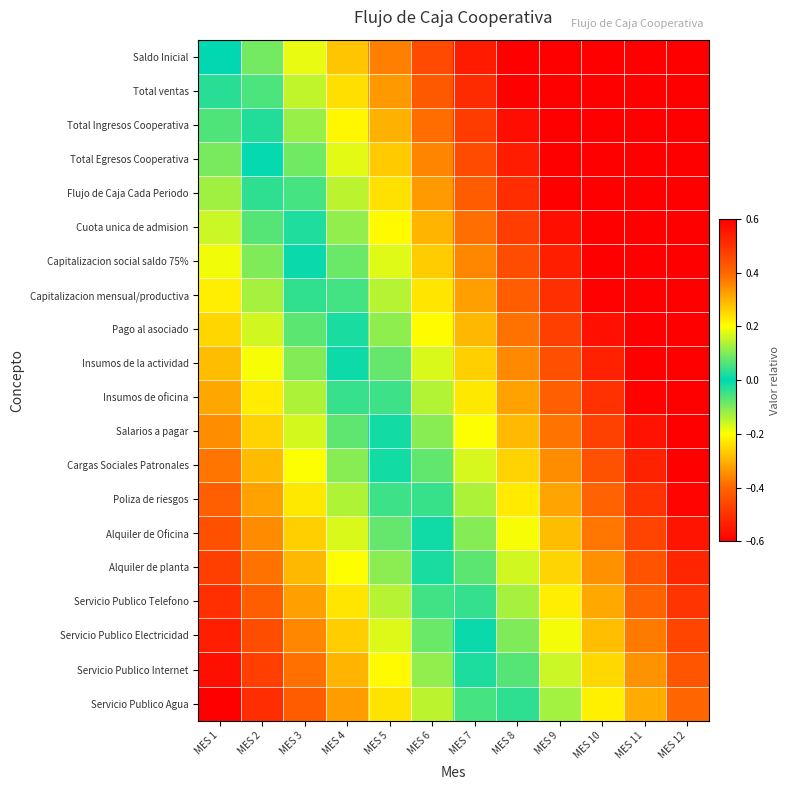

At which category does the chart reach its peak across all series?

MES 12